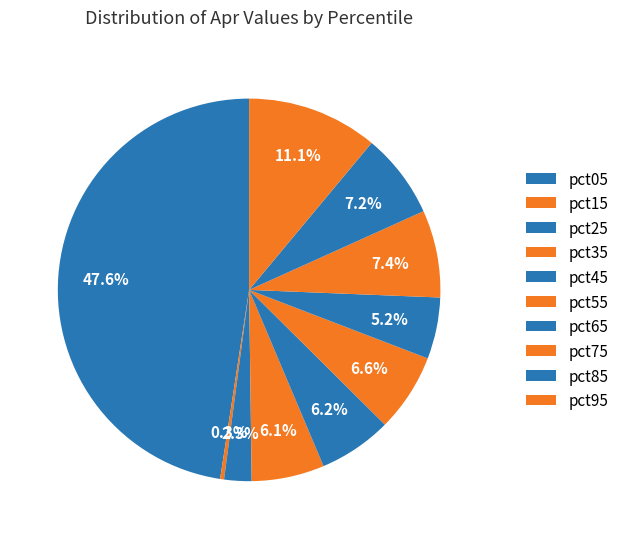

Rank the categories by value from highest to lowest.

pct05, pct95, pct75, pct85, pct55, pct45, pct35, pct65, pct25, pct15